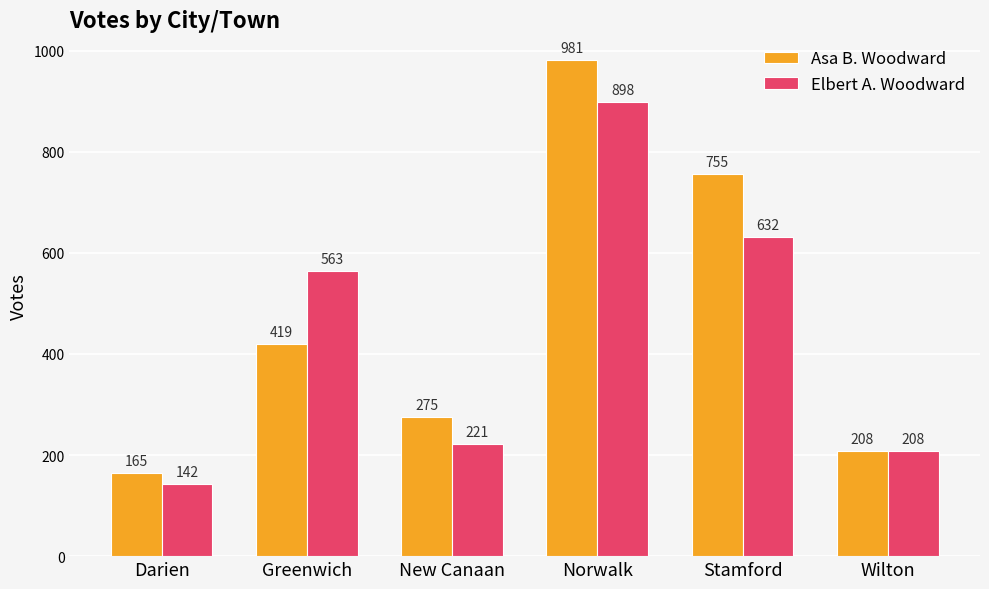

Is it true that Asa B. Woodward equals 606 at Greenwich?

False